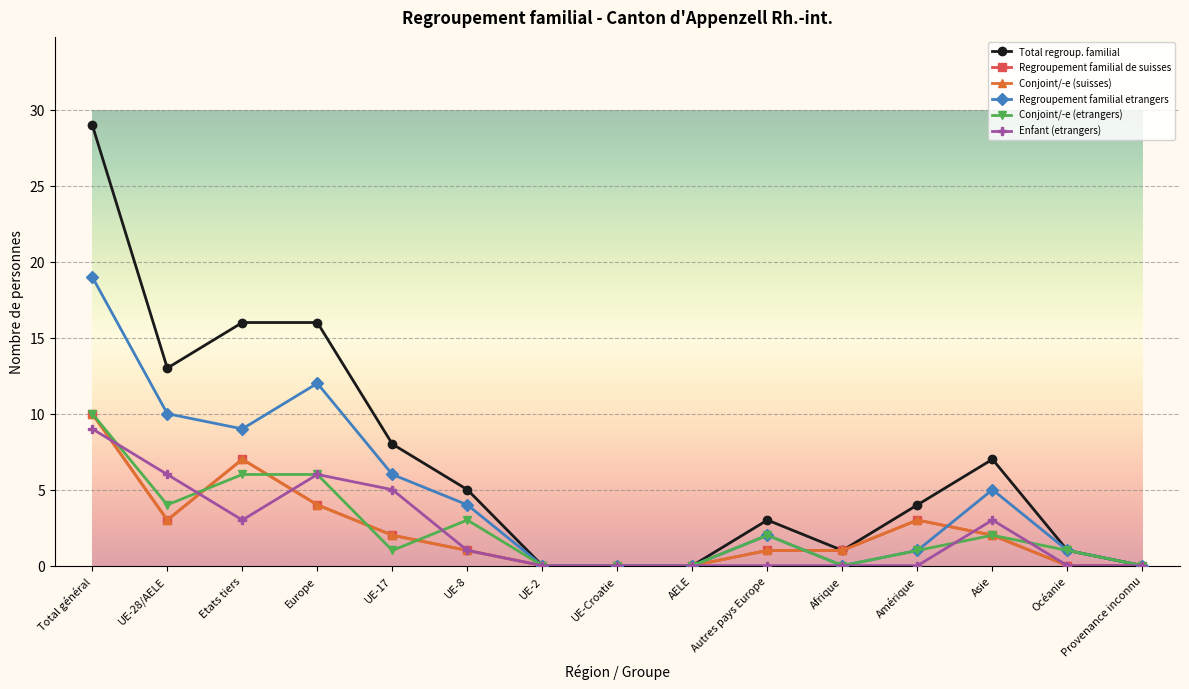

What is the difference between the maximum and minimum values in the Enfant (etrangers) series?

9